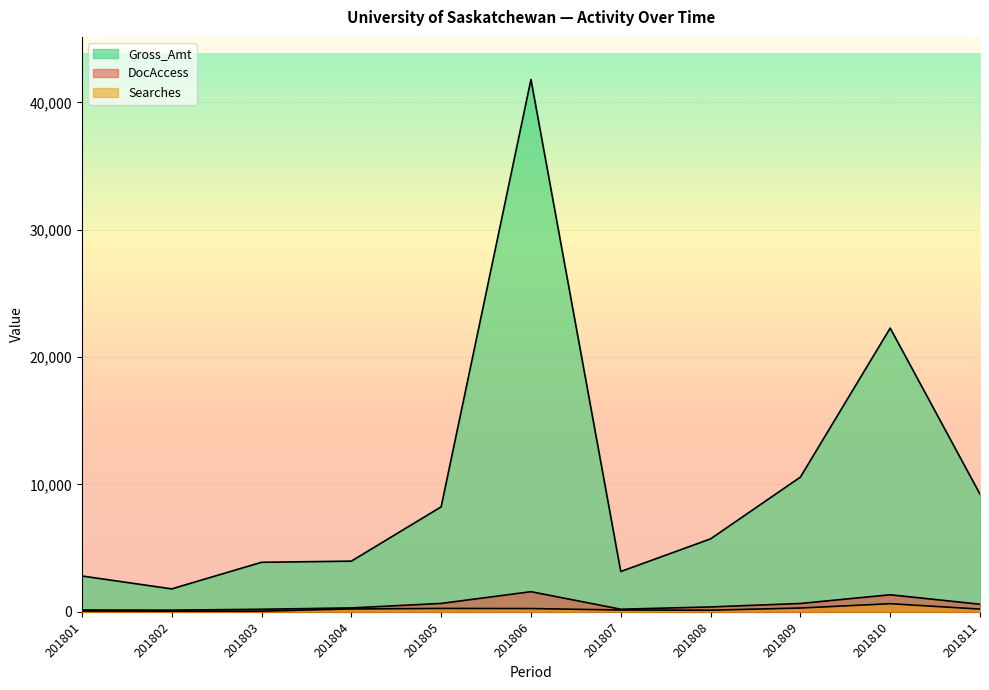

How many lines are shown in the chart?

3